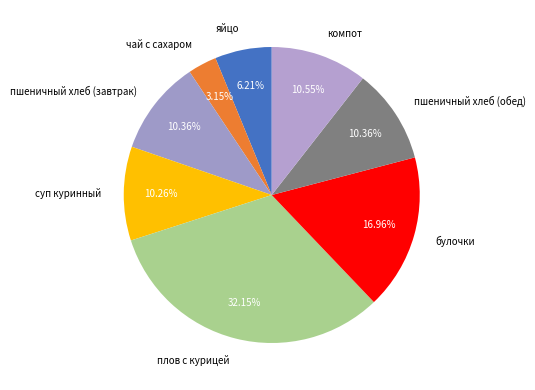

Combined, what portion of the pie is суп куринный and яйцо?

16.5%